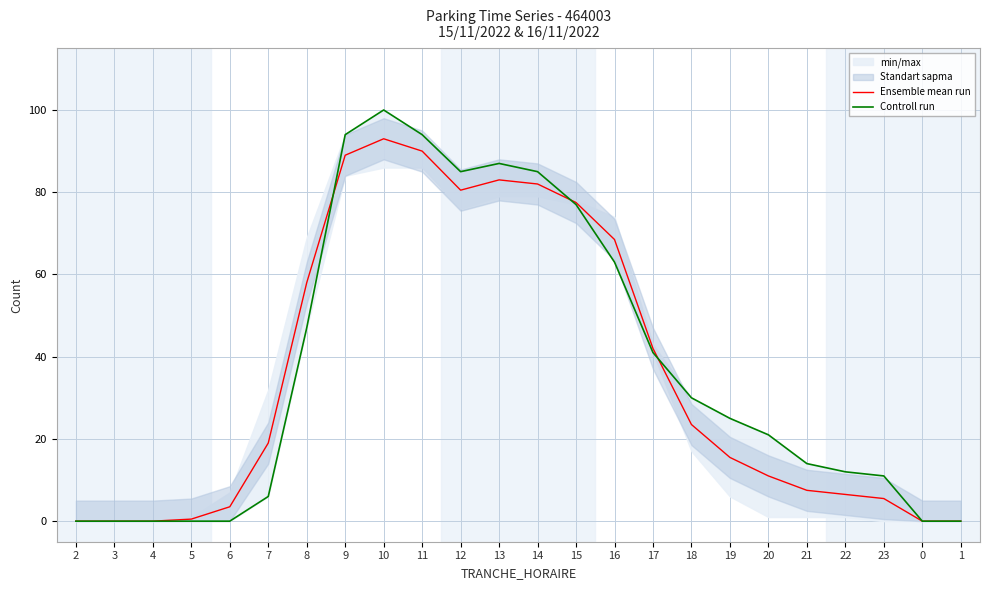

How many interior local peaks does the Ensemble mean run series have?

2